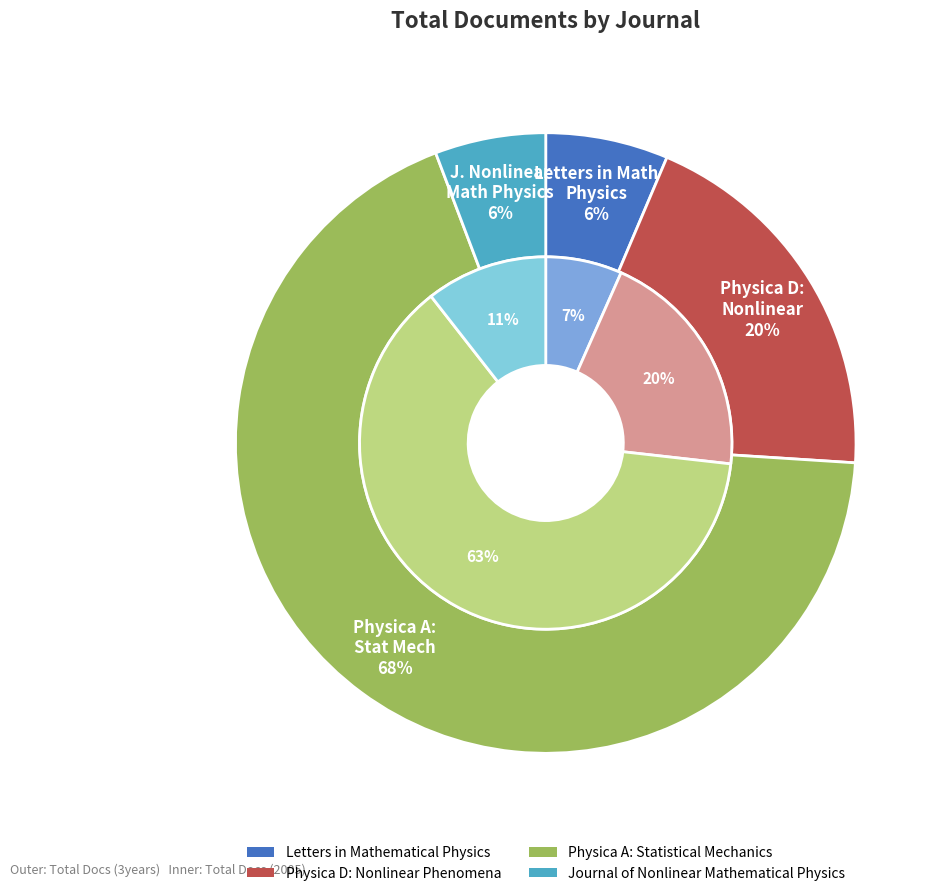

Rank the series by their average value, from lowest to highest.

Total Docs. (2005), Total Docs. (3years)